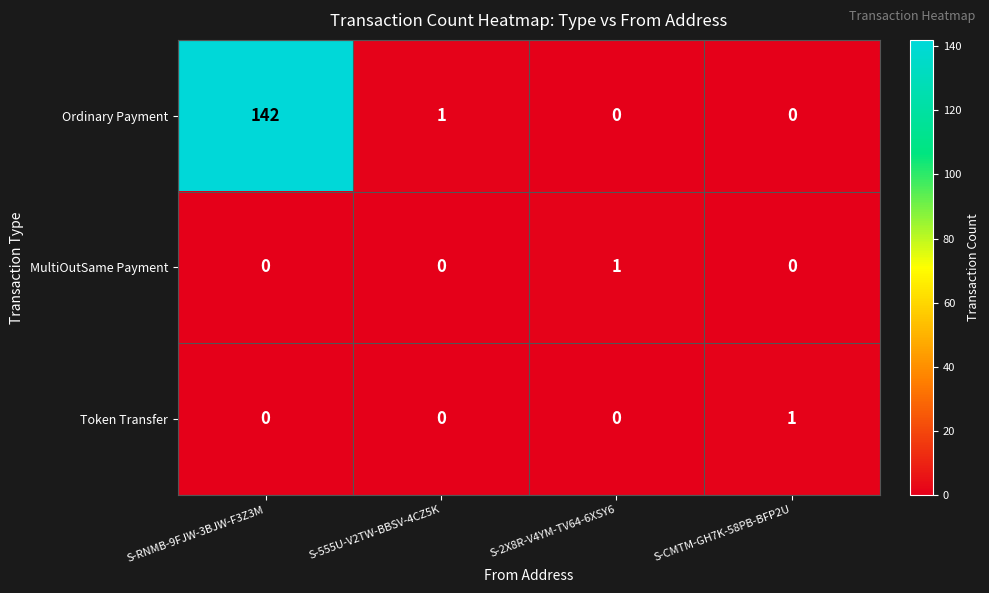

At which category does the chart reach its peak across all series?

S-RNMB-9FJW-3BJW-F3Z3M